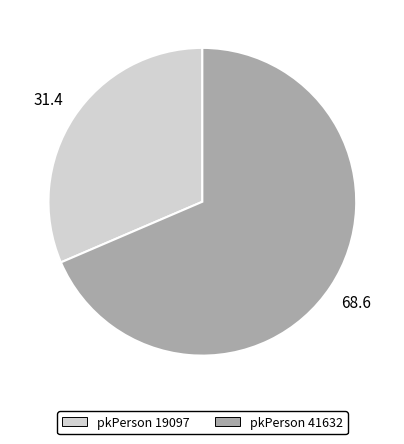

Does any single category account for the majority?

Yes